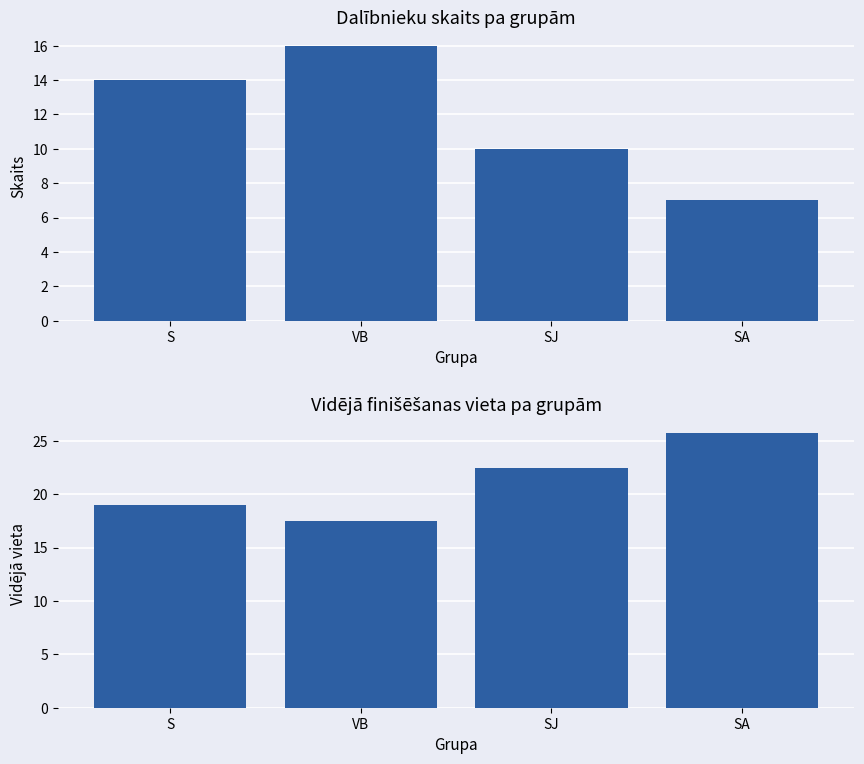

Which series changed the most between S and SA?

Dalībnieku skaits